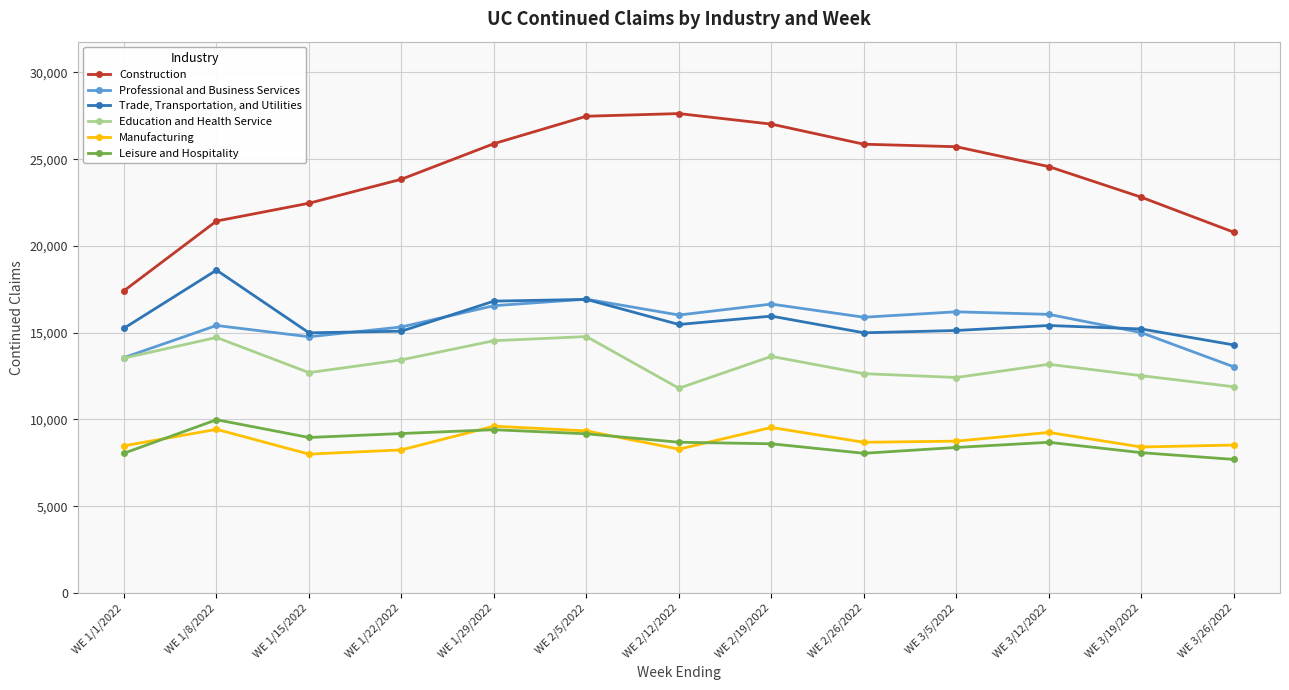

What is the spread (max minus min) of values at WE 1/29/2022?

16484